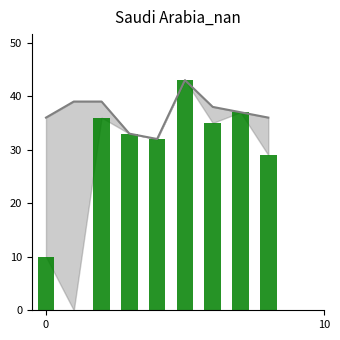

Reading left to right, what are all the values shown in this chart?

10	0	36	33	32	43	35	37	29